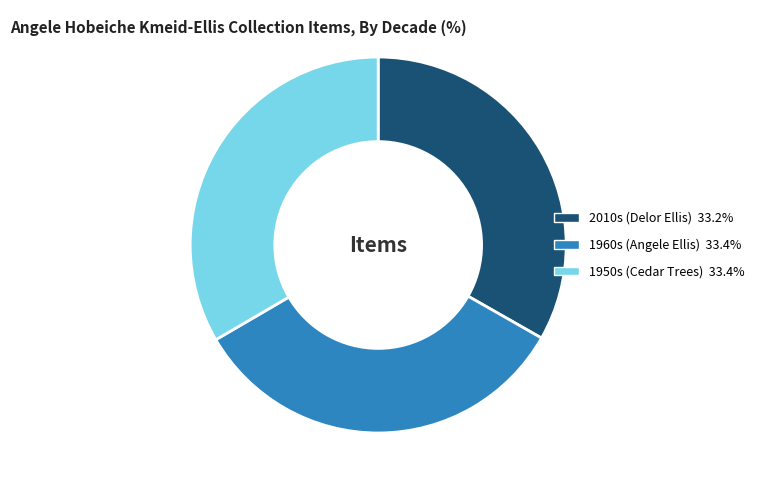

Is there any slice that represents more than half of the pie?

No